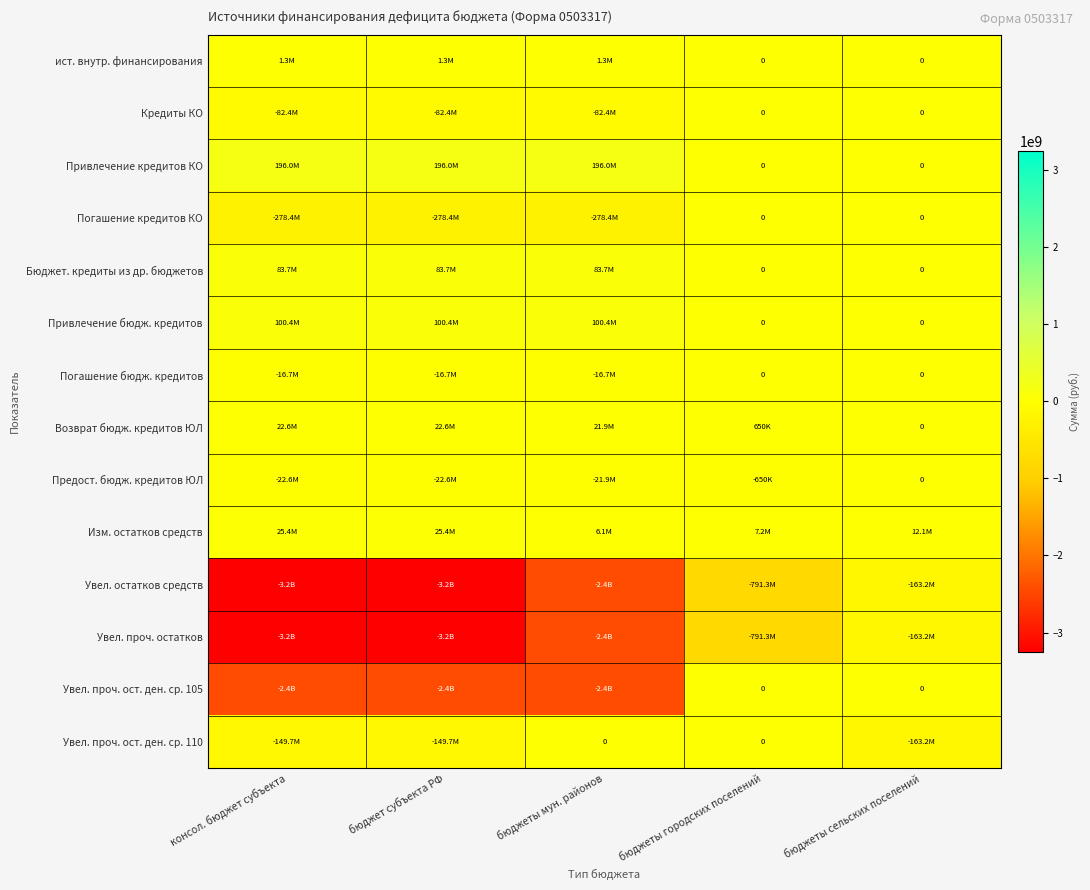

Which series changed the most between консол. бюджет субъекта and бюджеты городских поселений?

Увел. остатков средств